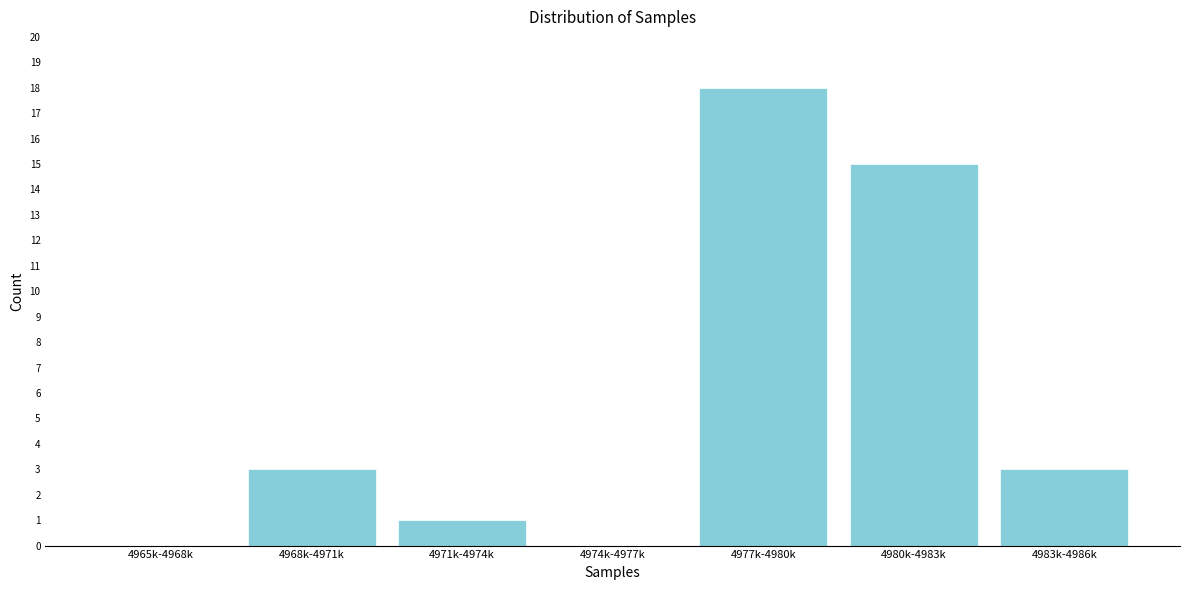

Reading left to right, what are all the values shown in this chart?

4965k-4968k=0	4968k-4971k=3	4971k-4974k=1	4974k-4977k=0	4977k-4980k=18	4980k-4983k=15	4983k-4986k=3